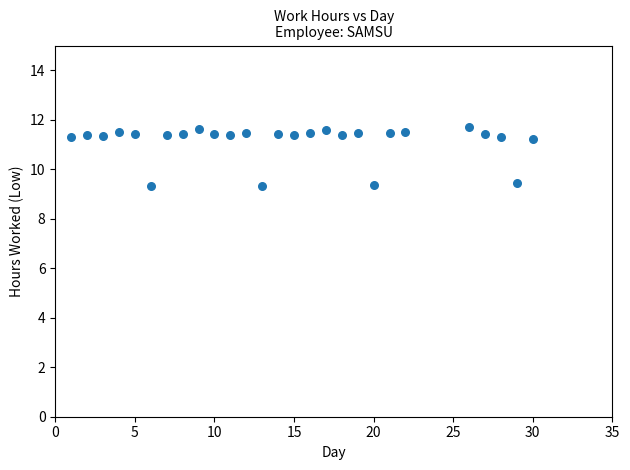

What is the range of X values (max minus min)?

29.0